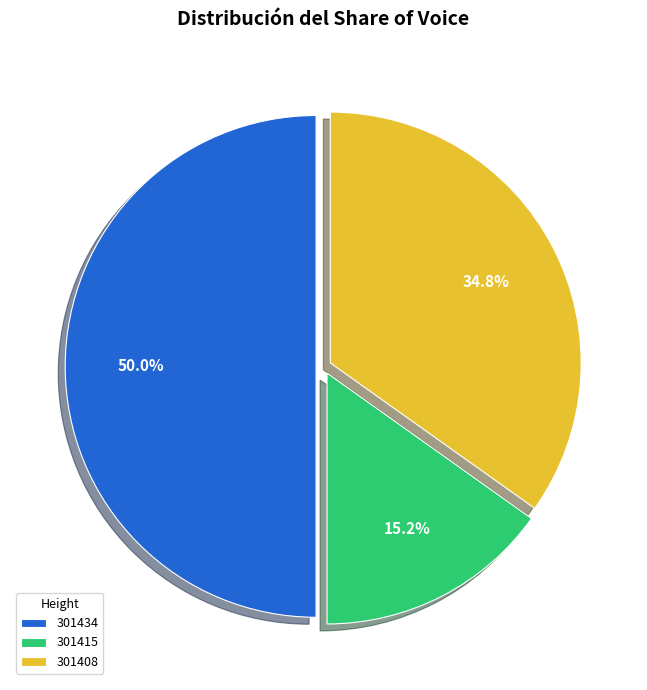

How many slices are in this pie chart?

3